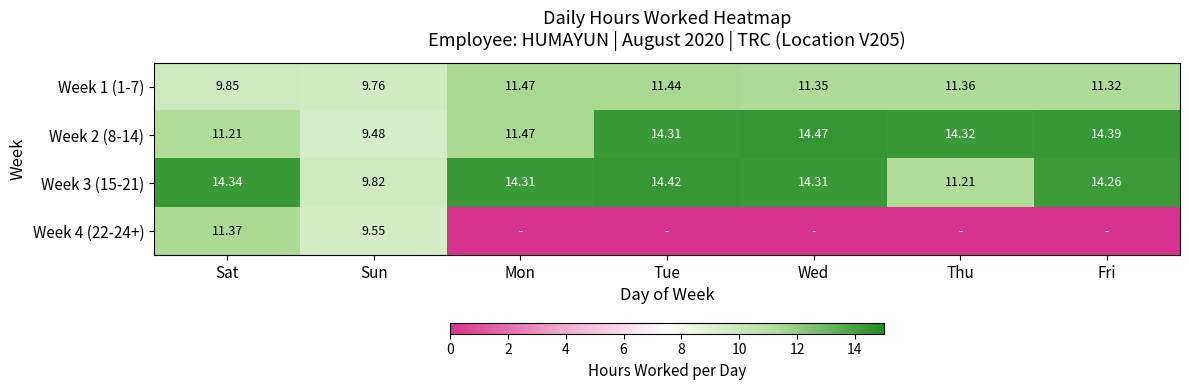

Where does the Week 2 (8-14) series first go above 14?

Tue